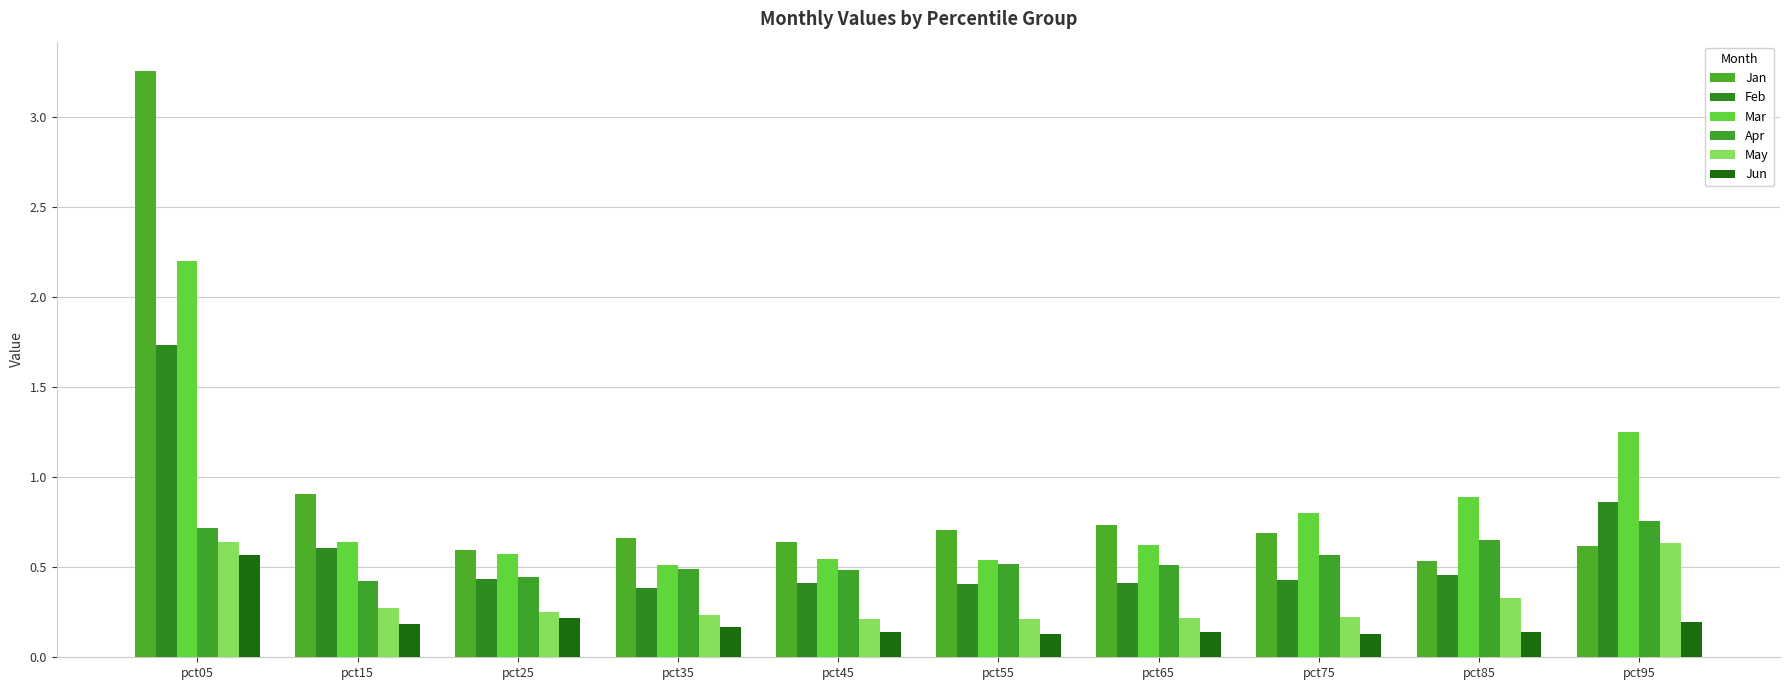

True or false: Mar has a value of 0.3 at pct35.

False